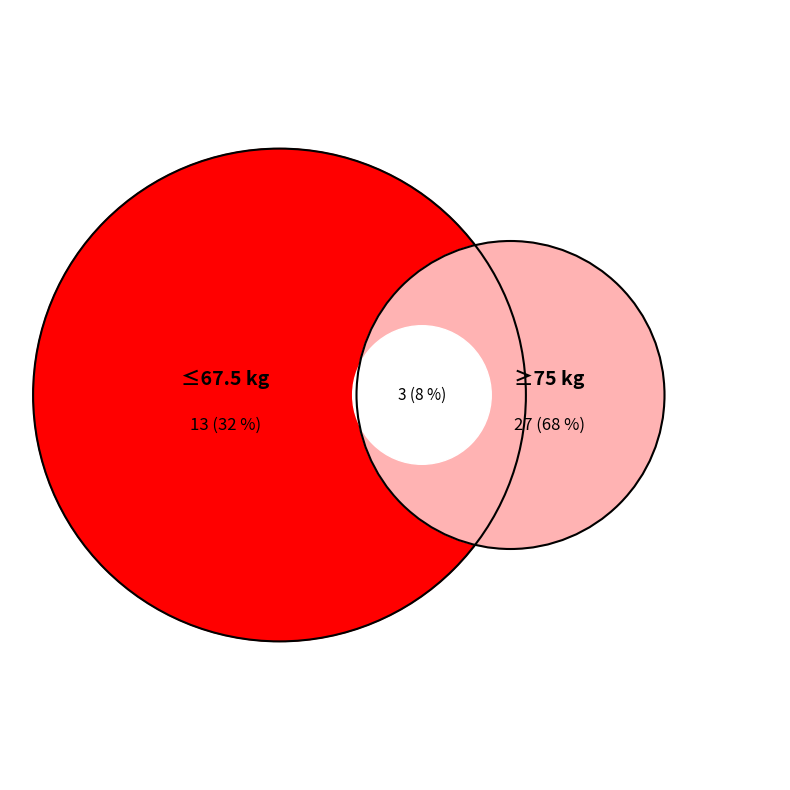

Between 20 and 31, which is larger?

31